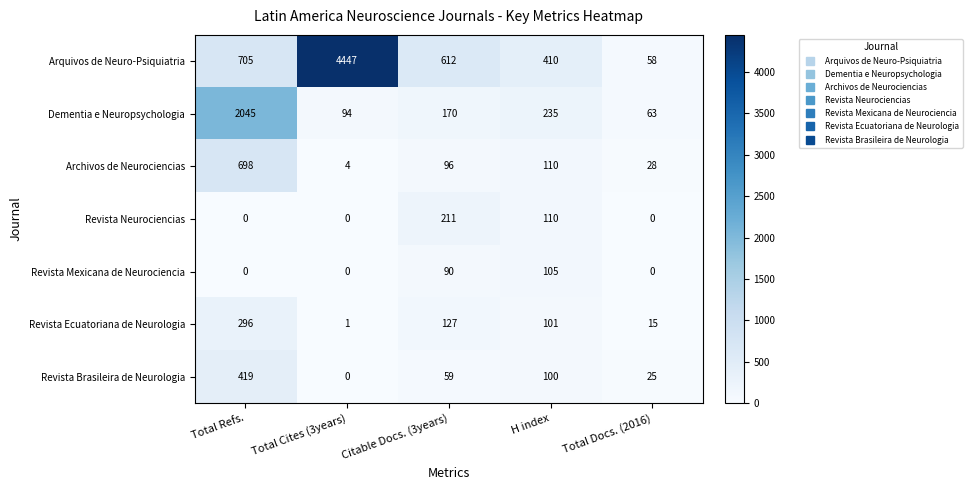

What is the spread (max minus min) of values at Total Docs. (2016)?

63